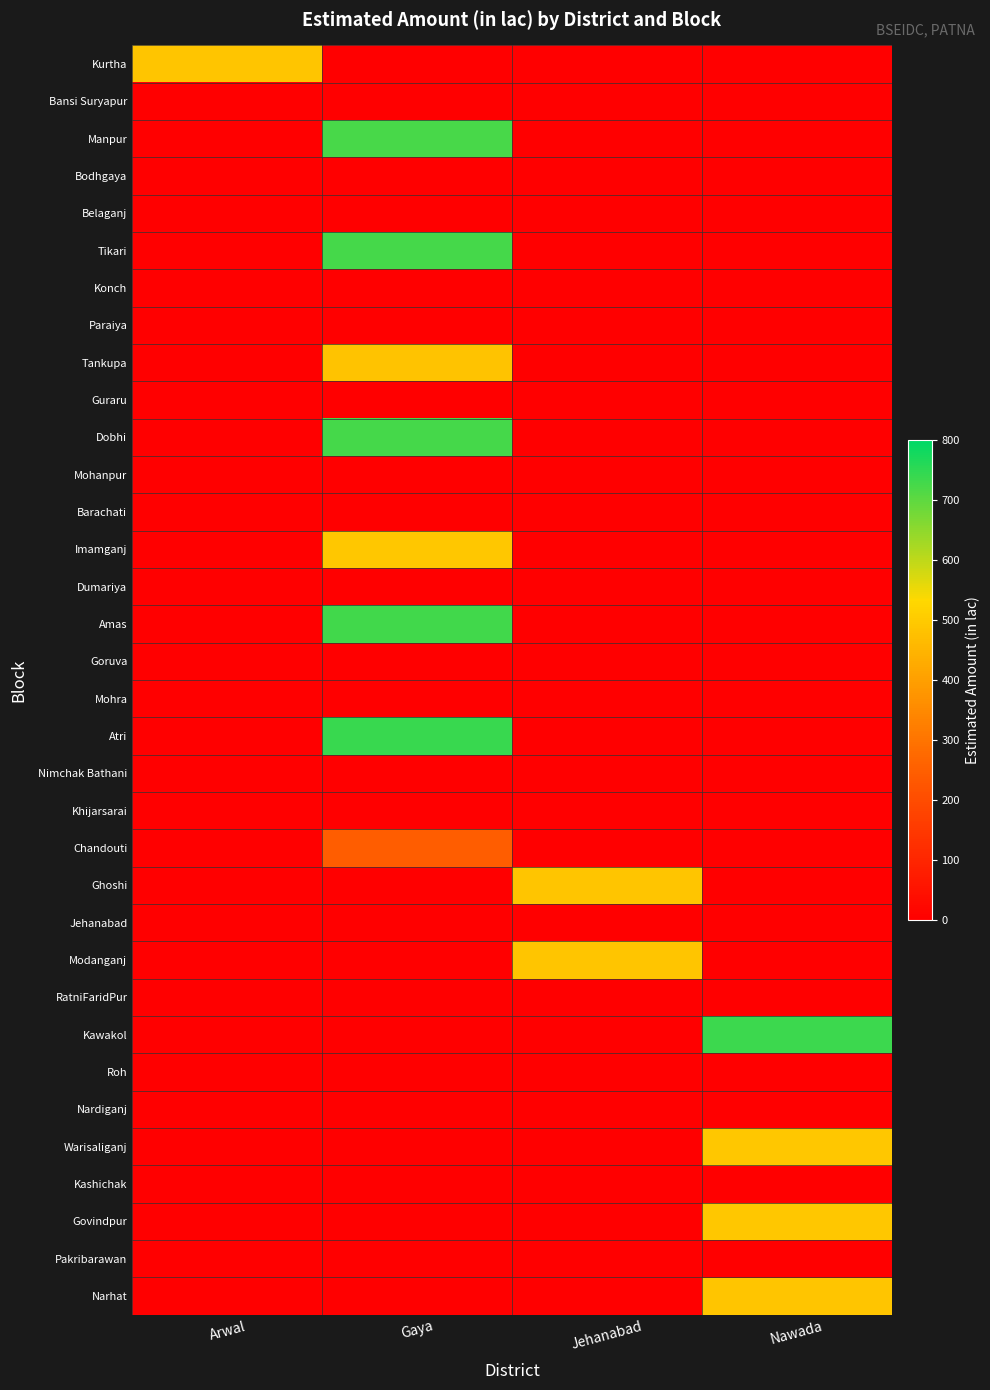

Rank the series by their maximum value, from lowest to highest.

Bansi Suryapur, Bodhgaya, Belaganj, Konch, Paraiya, Guraru, Mohanpur, Barachati, Dumariya, Goruva, Mohra, Nimchak Bathani, Khijarsarai, Jehanabad, RatniFaridPur, Roh, Nardiganj, Kashichak, Pakribarawan, Chandouti, Tankupa, Narhat, Ghoshi, Modanganj, Kurtha, Warisaliganj, Govindpur, Imamganj, Manpur, Dobhi, Tikari, Amas, Kawakol, Atri